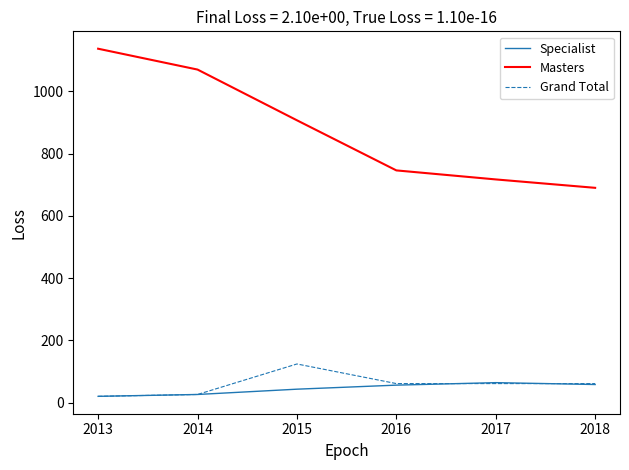

Count the number of data series in this chart.

3